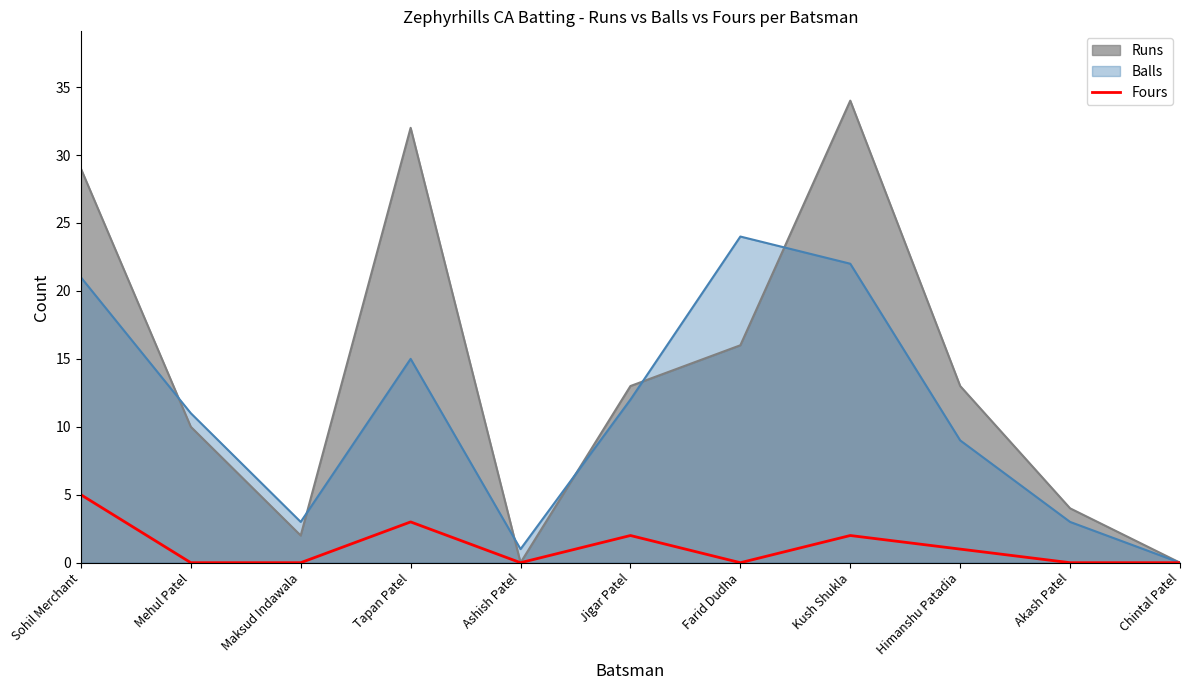

True or false: there are more than 1 points higher than both neighbors.

True